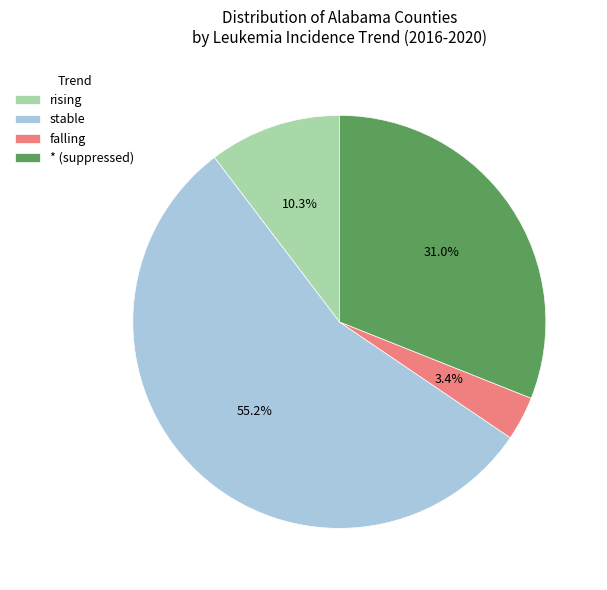

To the nearest percent, what is the average slice percentage?

25%